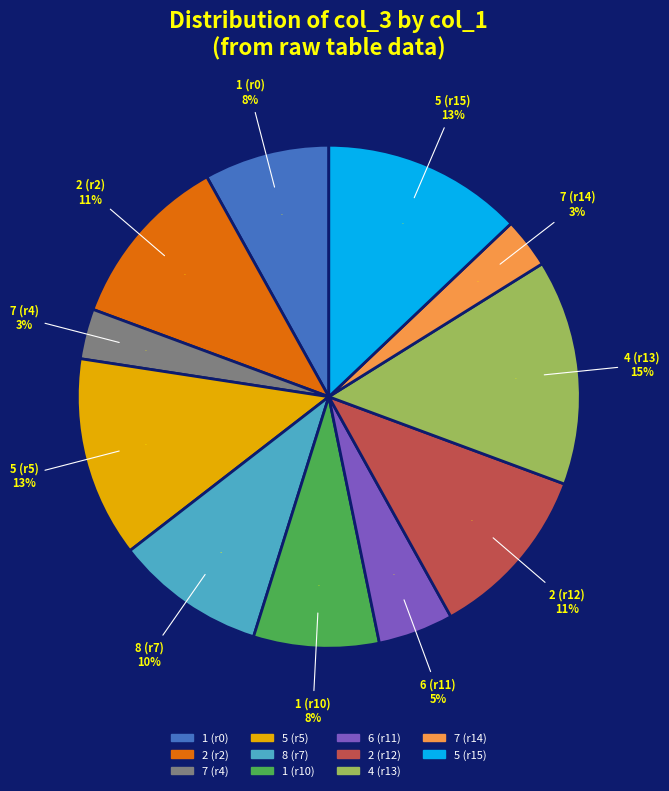

What is the change in value from 1 to 4?

+3